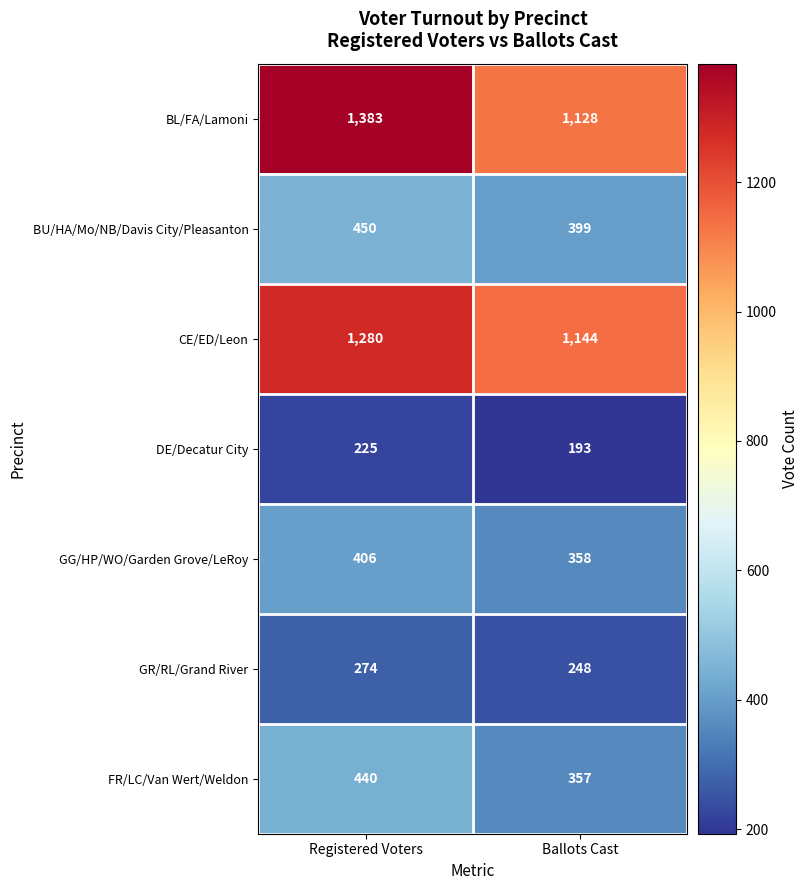

Reading left to right, transcribe all the data shown in this chart.

BL/FA/Lamoni: Registered Voters=1383	Ballots Cast=1128
BU/HA/Mo/NB/Davis City/Pleasanton: Registered Voters=450	Ballots Cast=399
CE/ED/Leon: Registered Voters=1280	Ballots Cast=1144
DE/Decatur City: Registered Voters=225	Ballots Cast=193
GG/HP/WO/Garden Grove/LeRoy: Registered Voters=406	Ballots Cast=358
GR/RL/Grand River: Registered Voters=274	Ballots Cast=248
FR/LC/Van Wert/Weldon: Registered Voters=440	Ballots Cast=357